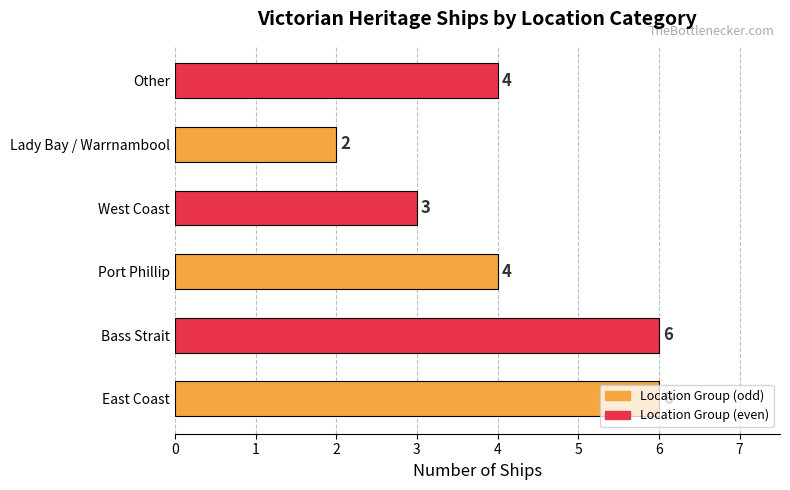

How many series are shown in this chart?

1